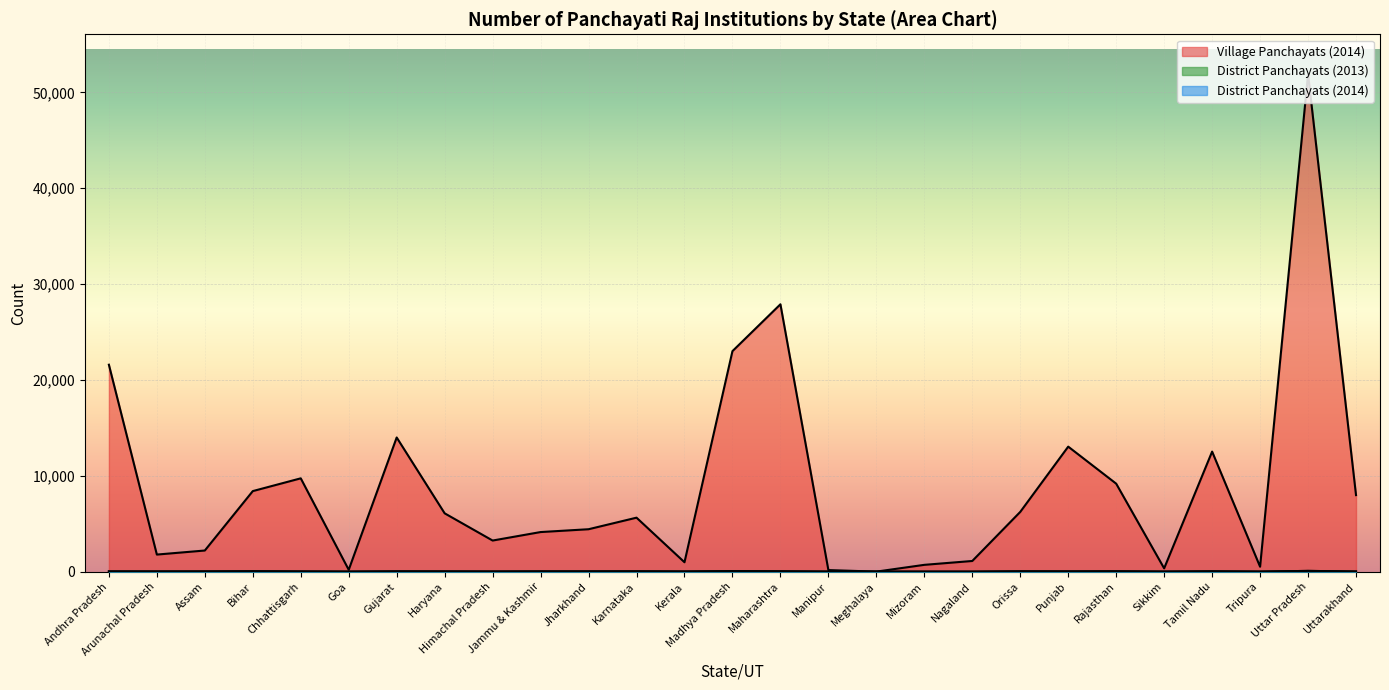

What are all the series names shown in the legend?

Village Panchayats (2014), District Panchayats (2013), District Panchayats (2014)